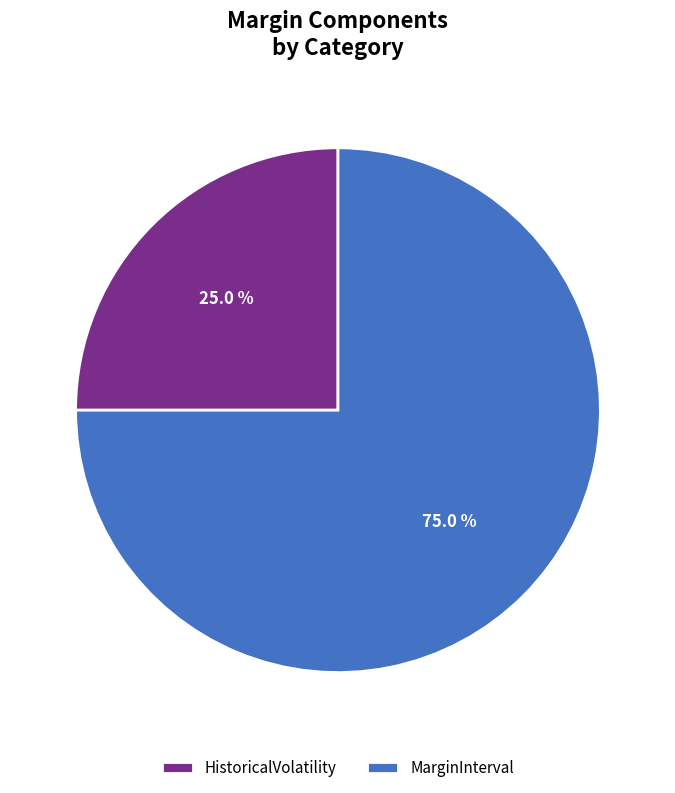

How many slices are in this pie chart?

2